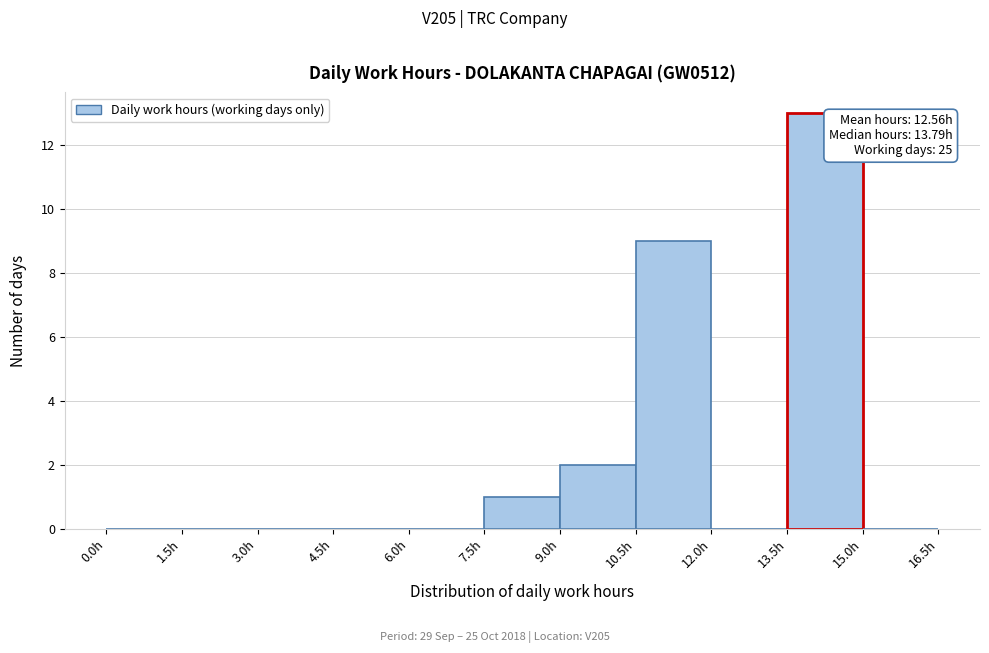

Which range on the x-axis has the tallest bar?

13.5 to 15.0